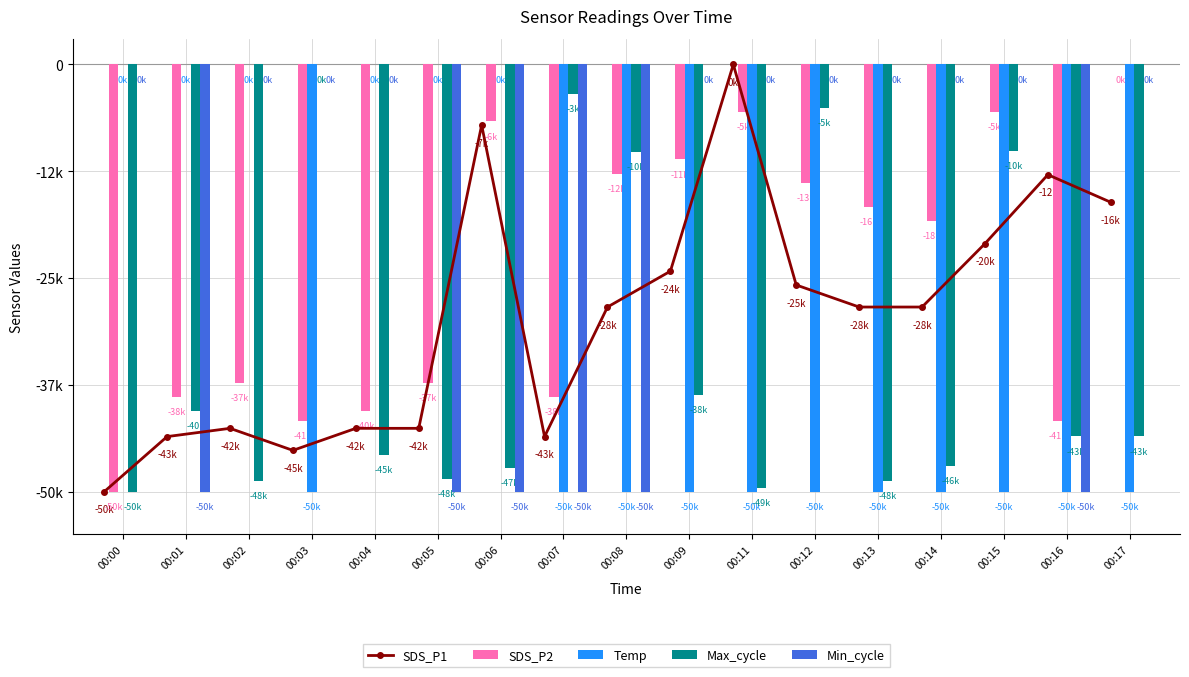

Rank the categories by Min_cycle value from highest to lowest.

00:00, 00:02, 00:03, 00:04, 00:09, 00:11, 00:12, 00:13, 00:14, 00:15, 00:17, 00:01, 00:05, 00:06, 00:07, 00:08, 00:16